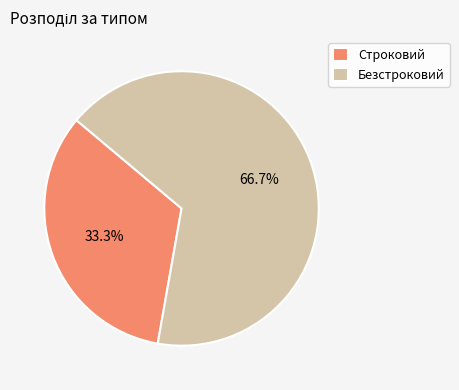

Do Безстроковий and Строковий together represent more than half of the pie?

Yes